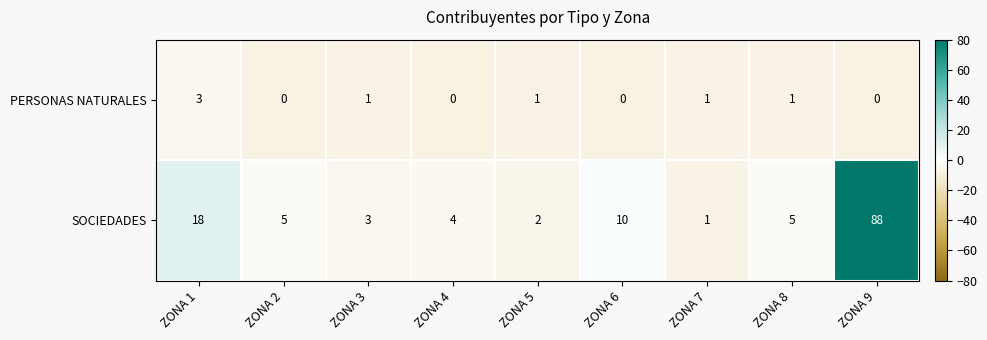

Reading left to right, what are all the values shown in this chart?

PERSONAS NATURALES: ZONA 1=3	ZONA 2=0	ZONA 3=1	ZONA 4=0	ZONA 5=1	ZONA 6=0	ZONA 7=1	ZONA 8=1	ZONA 9=0
SOCIEDADES: ZONA 1=18	ZONA 2=5	ZONA 3=3	ZONA 4=4	ZONA 5=2	ZONA 6=10	ZONA 7=1	ZONA 8=5	ZONA 9=88